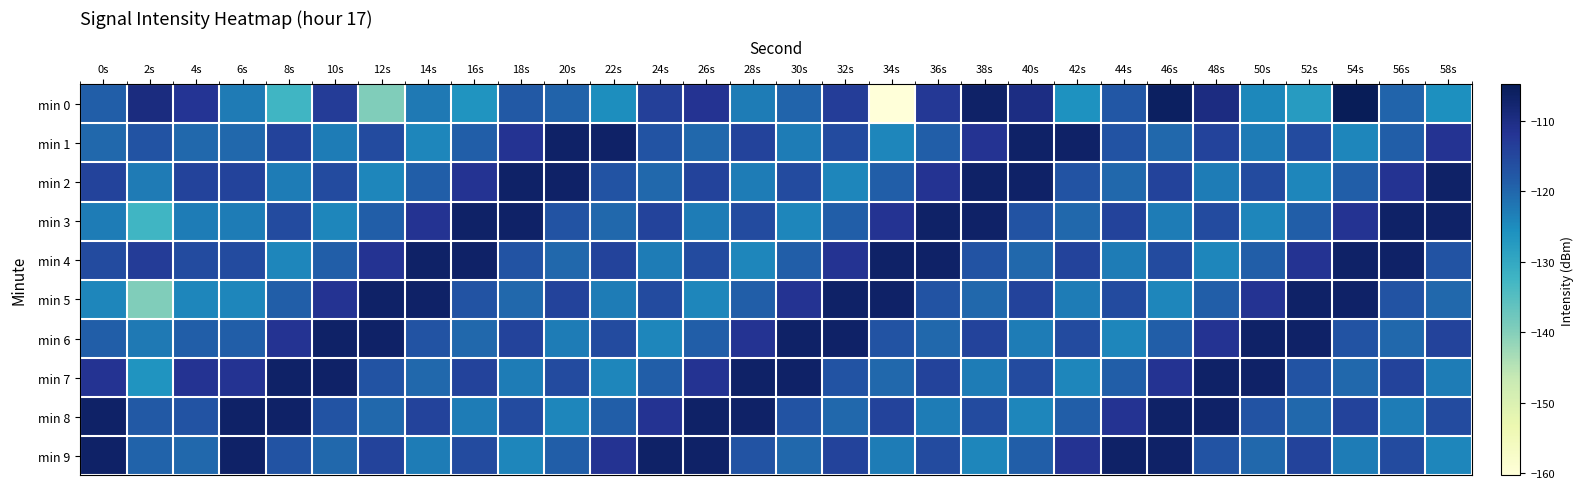

Reading right to left, what are all the values shown in this chart?

min 0: 58s=-125.4	56s=-119.6	54s=-104.8	52s=-127.6	50s=-124.4	48s=-109.7	46s=-106.1	44s=-117.8	42s=-126.1	40s=-109.8	38s=-106.7	36s=-112.5	34s=-160.4	32s=-113.4	30s=-119.7	28s=-122.9	26s=-111.6	24s=-113.8	22s=-125.3	20s=-119.6	18s=-117.9	16s=-126.5	14s=-122.5	12s=-139.6	10s=-113.2	8s=-132.5	6s=-122.7	4s=-111.8	2s=-109.4	0s=-118.7
min 1: 58s=-111.6	56s=-118.8	54s=-124.2	52s=-115.7	50s=-123.0	48s=-114.4	46s=-120.1	44s=-117.1	42s=-106.7	40s=-106.5	38s=-111.6	36s=-118.8	34s=-124.2	32s=-115.7	30s=-123.0	28s=-114.4	26s=-120.1	24s=-117.1	22s=-106.7	20s=-106.5	18s=-111.6	16s=-118.8	14s=-124.2	12s=-115.7	10s=-123.0	8s=-114.4	6s=-120.1	4s=-120.1	2s=-117.1	0s=-120.1
min 2: 58s=-106.5	56s=-111.6	54s=-118.8	52s=-124.2	50s=-115.7	48s=-123.0	46s=-114.4	44s=-120.1	42s=-117.1	40s=-106.7	38s=-106.5	36s=-111.6	34s=-118.8	32s=-124.2	30s=-115.7	28s=-123.0	26s=-114.4	24s=-120.1	22s=-117.1	20s=-106.7	18s=-106.5	16s=-111.6	14s=-118.8	12s=-124.2	10s=-115.7	8s=-123.0	6s=-114.4	4s=-114.4	2s=-122.7	0s=-114.4
min 3: 58s=-106.7	56s=-106.5	54s=-111.6	52s=-118.8	50s=-124.2	48s=-115.7	46s=-123.0	44s=-114.4	42s=-120.1	40s=-117.1	38s=-106.7	36s=-106.5	34s=-111.6	32s=-118.8	30s=-124.2	28s=-115.7	26s=-123.0	24s=-114.4	22s=-120.1	20s=-117.1	18s=-106.7	16s=-106.5	14s=-111.6	12s=-118.8	10s=-124.2	8s=-115.7	6s=-123.0	4s=-123.0	2s=-132.5	0s=-123.0
min 4: 58s=-117.1	56s=-106.7	54s=-106.5	52s=-111.6	50s=-118.8	48s=-124.2	46s=-115.7	44s=-123.0	42s=-114.4	40s=-120.1	38s=-117.1	36s=-106.7	34s=-106.5	32s=-111.6	30s=-118.8	28s=-124.2	26s=-115.7	24s=-123.0	22s=-114.4	20s=-120.1	18s=-117.1	16s=-106.7	14s=-106.5	12s=-111.6	10s=-118.8	8s=-124.2	6s=-115.7	4s=-115.7	2s=-113.2	0s=-115.7
min 5: 58s=-120.1	56s=-117.1	54s=-106.7	52s=-106.5	50s=-111.6	48s=-118.8	46s=-124.2	44s=-115.7	42s=-123.0	40s=-114.4	38s=-120.1	36s=-117.1	34s=-106.7	32s=-106.5	30s=-111.6	28s=-118.8	26s=-124.2	24s=-115.7	22s=-123.0	20s=-114.4	18s=-120.1	16s=-117.1	14s=-106.7	12s=-106.5	10s=-111.6	8s=-118.8	6s=-124.2	4s=-124.2	2s=-139.6	0s=-124.2
min 6: 58s=-114.4	56s=-120.1	54s=-117.1	52s=-106.7	50s=-106.5	48s=-111.6	46s=-118.8	44s=-124.2	42s=-115.7	40s=-123.0	38s=-114.4	36s=-120.1	34s=-117.1	32s=-106.7	30s=-106.5	28s=-111.6	26s=-118.8	24s=-124.2	22s=-115.7	20s=-123.0	18s=-114.4	16s=-120.1	14s=-117.1	12s=-106.7	10s=-106.5	8s=-111.6	6s=-118.8	4s=-118.8	2s=-122.5	0s=-118.8
min 7: 58s=-123.0	56s=-114.4	54s=-120.1	52s=-117.1	50s=-106.7	48s=-106.5	46s=-111.6	44s=-118.8	42s=-124.2	40s=-115.7	38s=-123.0	36s=-114.4	34s=-120.1	32s=-117.1	30s=-106.7	28s=-106.5	26s=-111.6	24s=-118.8	22s=-124.2	20s=-115.7	18s=-123.0	16s=-114.4	14s=-120.1	12s=-117.1	10s=-106.7	8s=-106.5	6s=-111.6	4s=-111.6	2s=-126.5	0s=-111.6
min 8: 58s=-115.7	56s=-123.0	54s=-114.4	52s=-120.1	50s=-117.1	48s=-106.7	46s=-106.5	44s=-111.6	42s=-118.8	40s=-124.2	38s=-115.7	36s=-123.0	34s=-114.4	32s=-120.1	30s=-117.1	28s=-106.7	26s=-106.5	24s=-111.6	22s=-118.8	20s=-124.2	18s=-115.7	16s=-123.0	14s=-114.4	12s=-120.1	10s=-117.1	8s=-106.7	6s=-106.5	4s=-117.1	2s=-117.9	0s=-106.5
min 9: 58s=-124.2	56s=-115.7	54s=-123.0	52s=-114.4	50s=-120.1	48s=-117.1	46s=-106.7	44s=-106.5	42s=-111.6	40s=-118.8	38s=-124.2	36s=-115.7	34s=-123.0	32s=-114.4	30s=-120.1	28s=-117.1	26s=-106.7	24s=-106.5	22s=-111.6	20s=-118.8	18s=-124.2	16s=-115.7	14s=-123.0	12s=-114.4	10s=-120.1	8s=-117.1	6s=-106.7	4s=-120.1	2s=-119.6	0s=-106.7